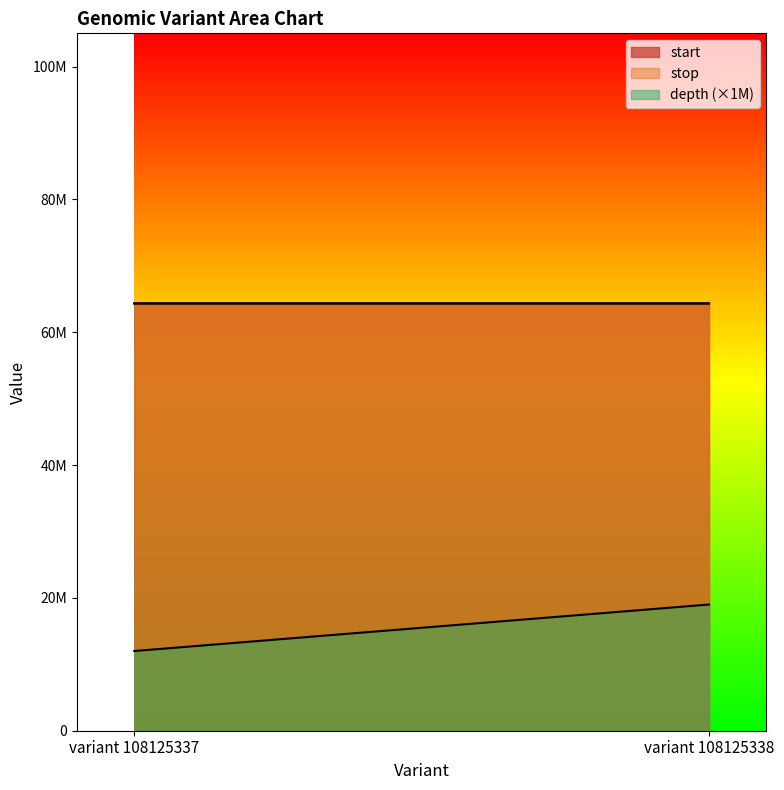

The start series shows 84837342 at variant 108125338. True or false?

False